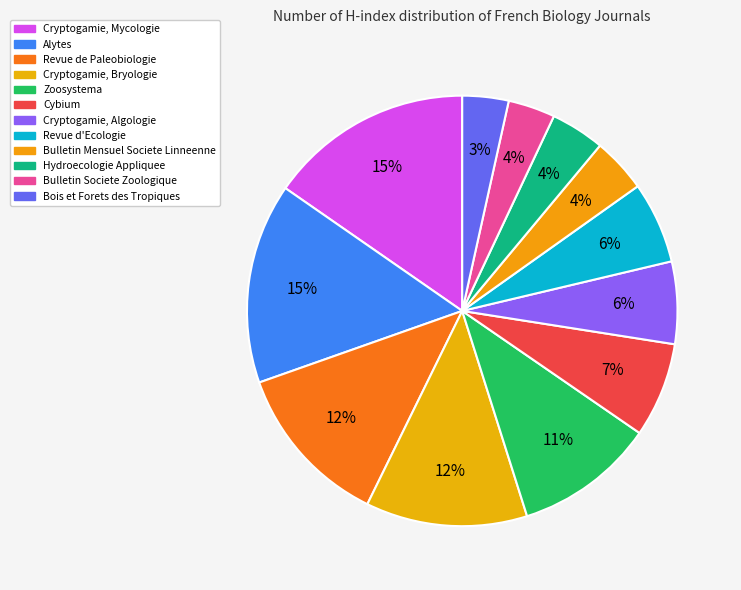

What is the largest slice in the pie chart?

Cryptogamie, Mycologie